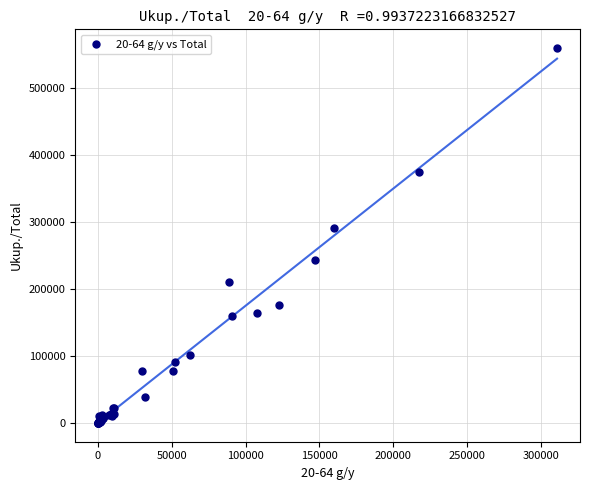

What Y value in the scatter plot is closest to 279859?

291067